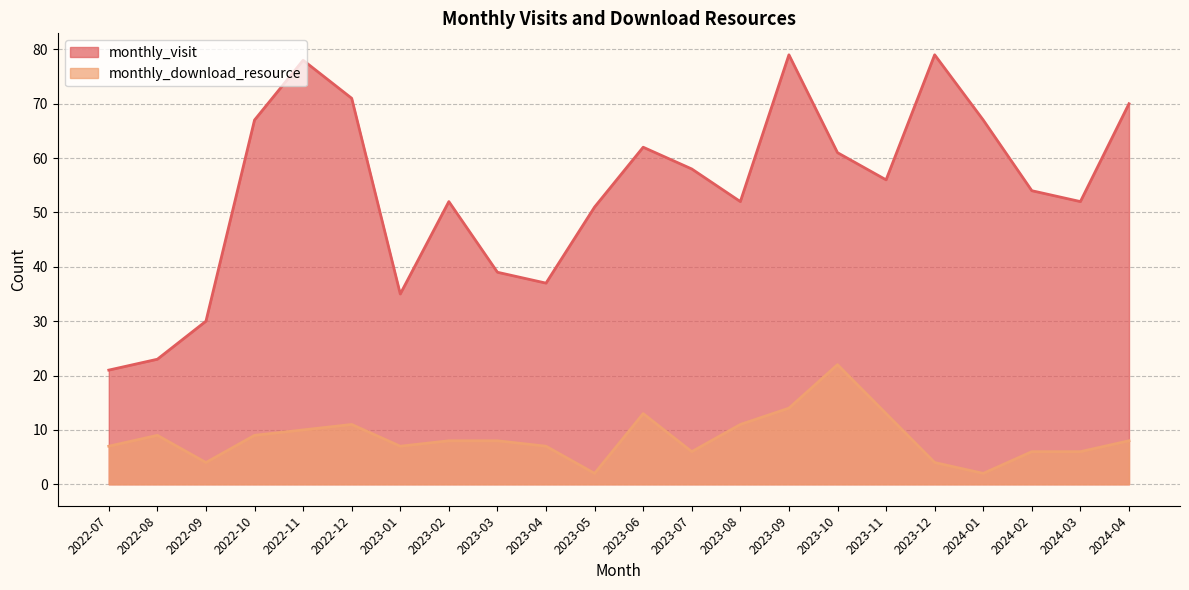

Rank the categories by monthly_download_resource value from lowest to highest.

2023-05, 2024-01, 2022-09, 2023-12, 2023-07, 2024-02, 2024-03, 2022-07, 2023-01, 2023-04, 2023-02, 2023-03, 2024-04, 2022-08, 2022-10, 2022-11, 2022-12, 2023-08, 2023-06, 2023-11, 2023-09, 2023-10